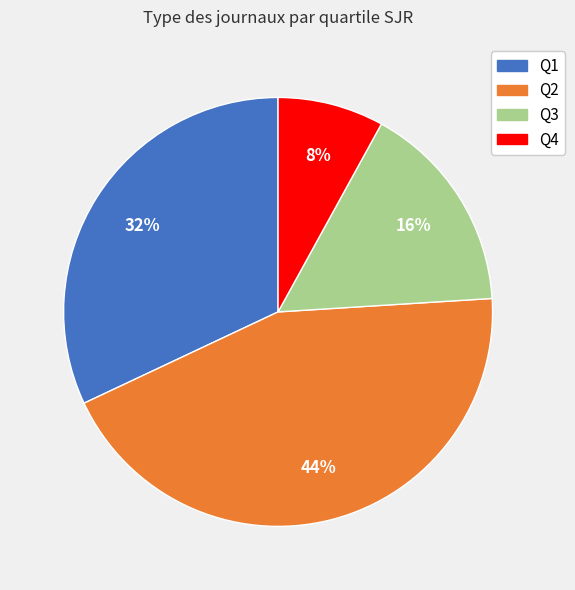

Combined, do Q4 and Q2 account for over 50%?

Yes